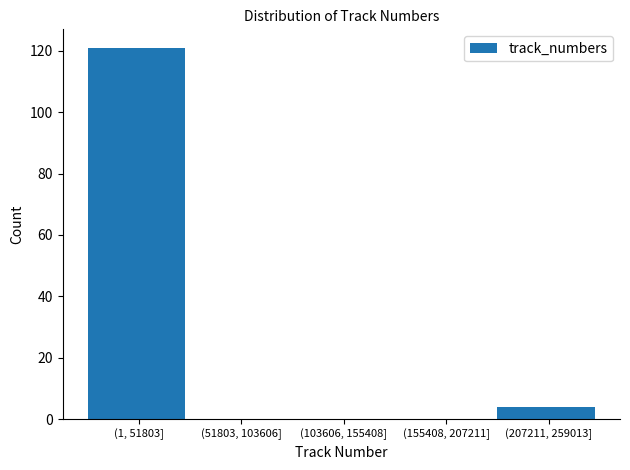

Reading right to left, transcribe all the data shown in this chart.

(207211, 259013]=4	(155408, 207211]=0	(103606, 155408]=0	(51803, 103606]=0	(1, 51803]=121